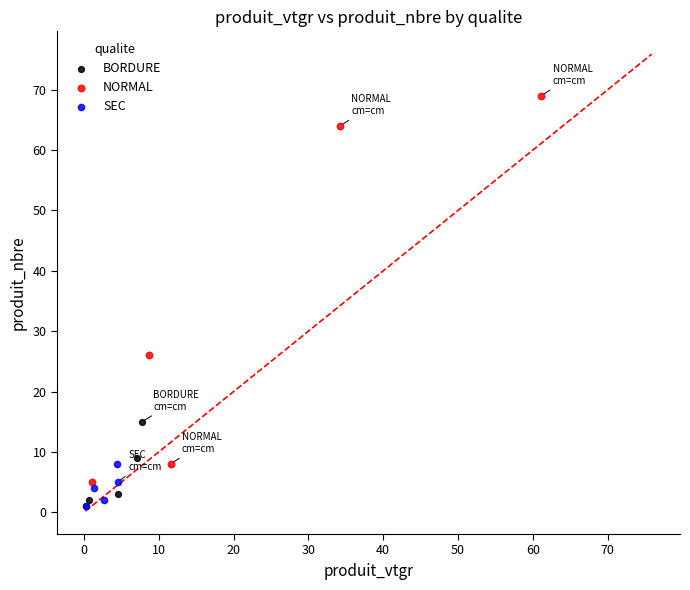

Which series contains the highest Y value?

NORMAL